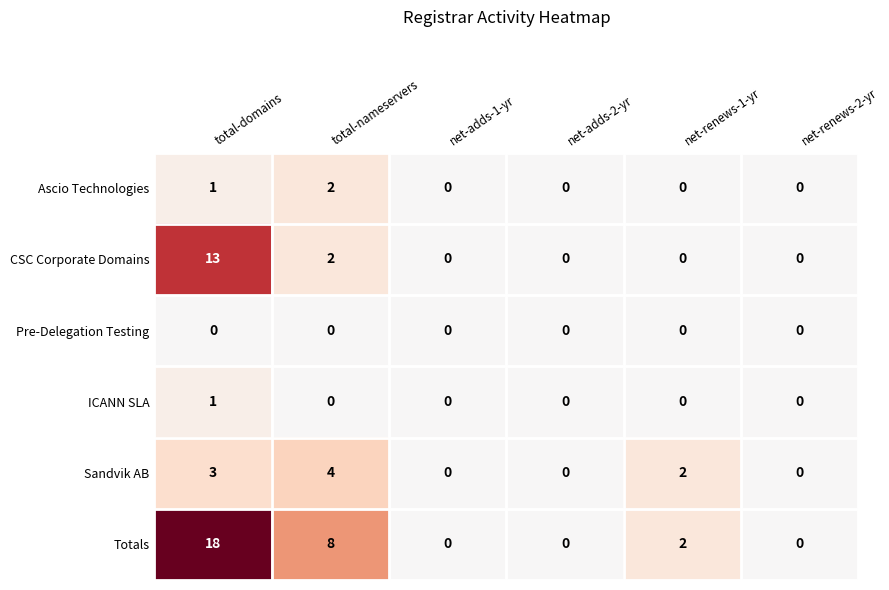

What is the maximum value for CSC Corporate Domains?

13